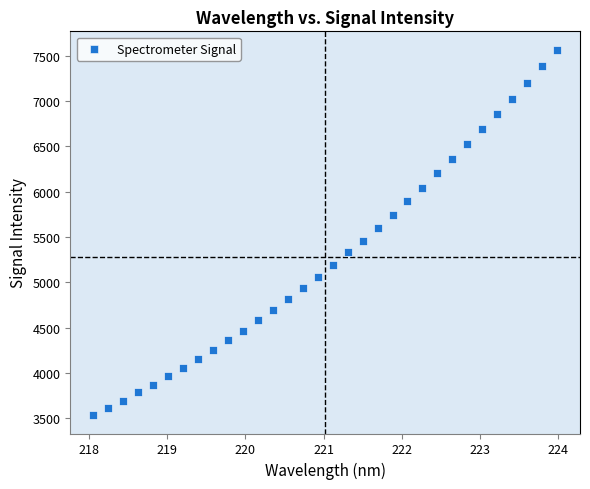

What is the range of Y values (max minus min)?

4035.3